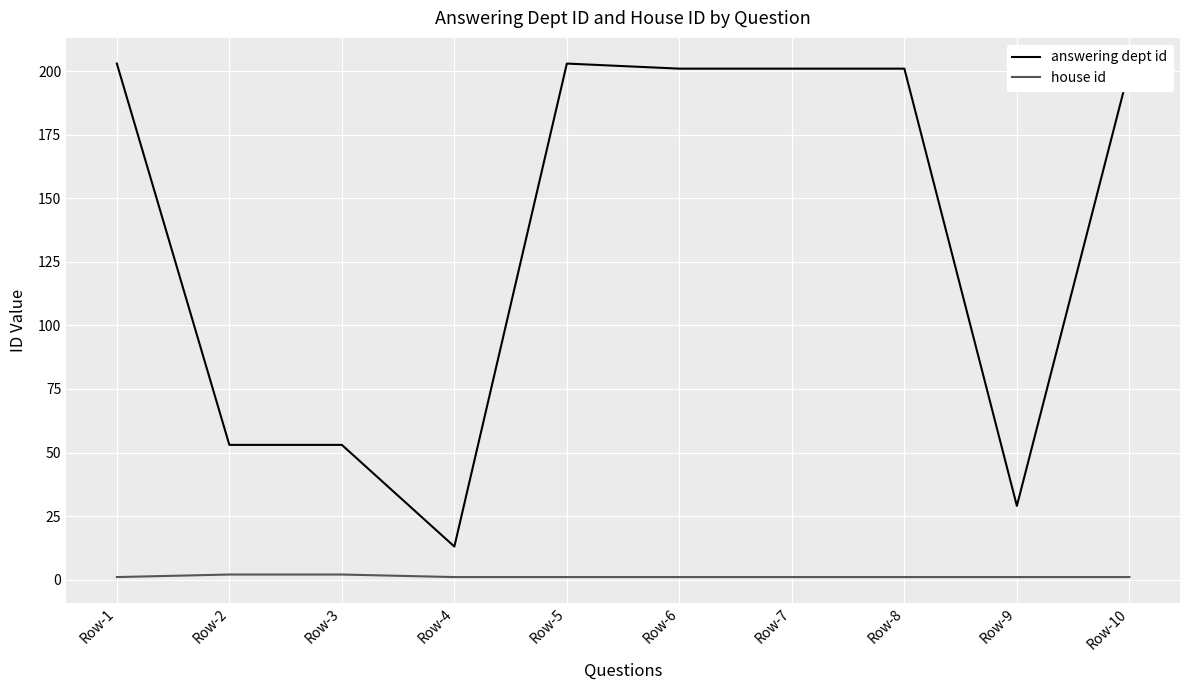

Reading left to right, list all the values displayed in this chart.

answering dept id: Row-1=203	Row-2=53	Row-3=53	Row-4=13	Row-5=203	Row-6=201	Row-7=201	Row-8=201	Row-9=29	Row-10=201
house id: Row-1=1	Row-2=2	Row-3=2	Row-4=1	Row-5=1	Row-6=1	Row-7=1	Row-8=1	Row-9=1	Row-10=1